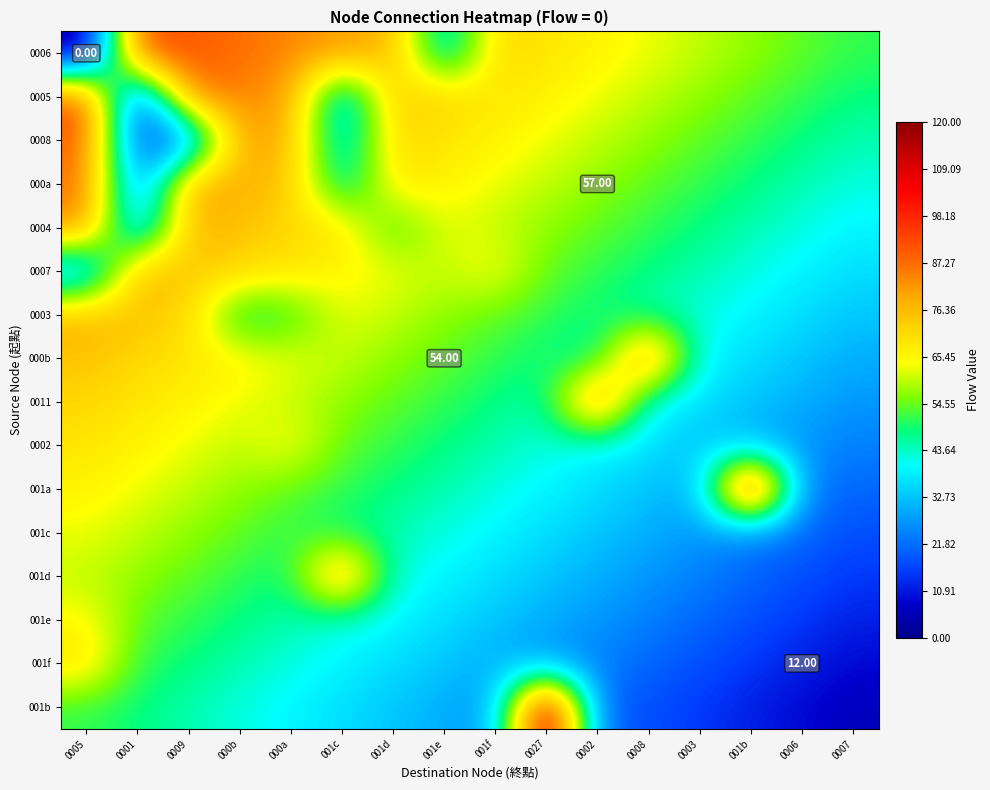

The value of 000b at 0027 is 20. True or false?

False